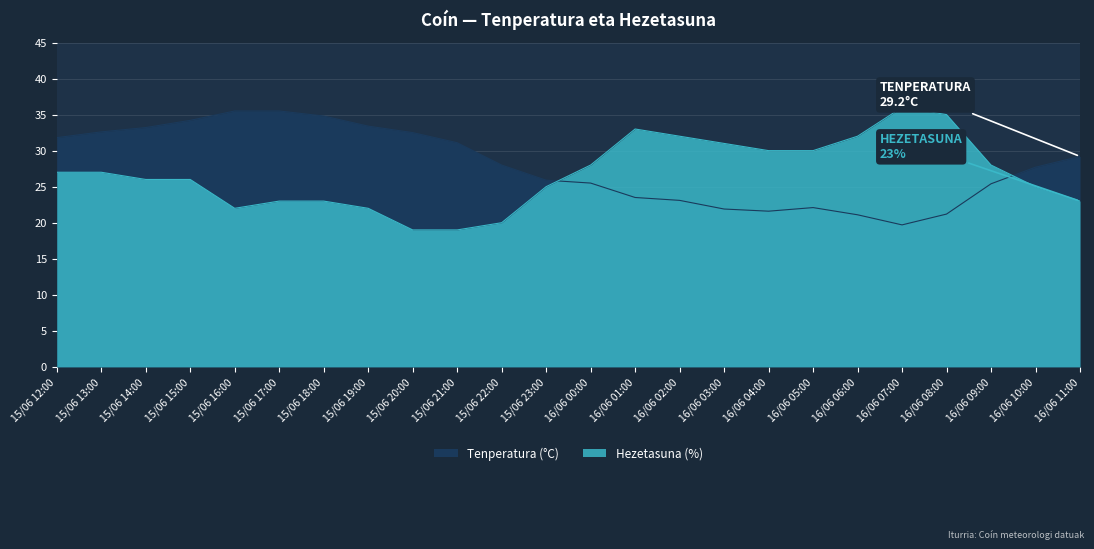

What are all the series names shown in the legend?

Tenperatura (°C), Hezetasuna (%)